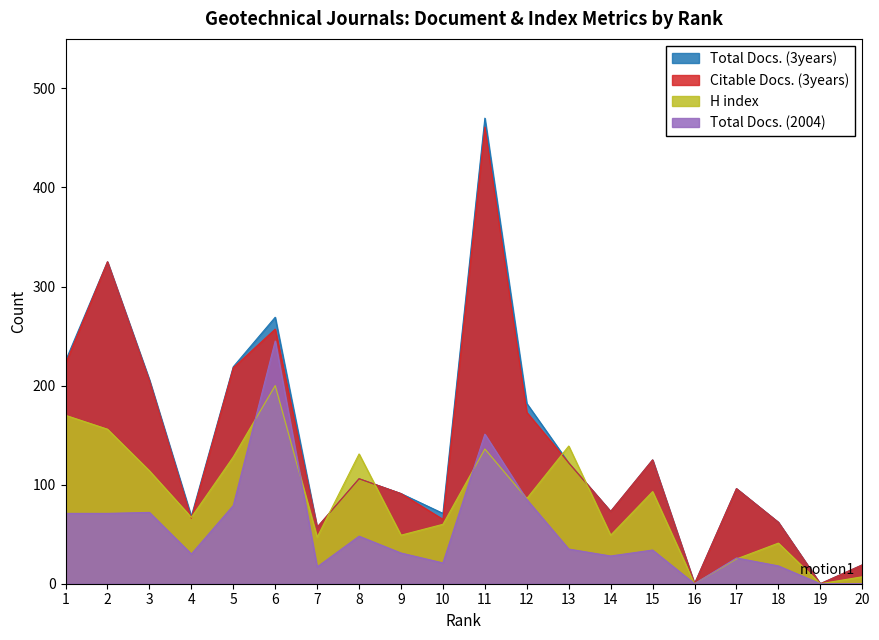

At which category does Total Docs. (3years) reach its first local peak?

2